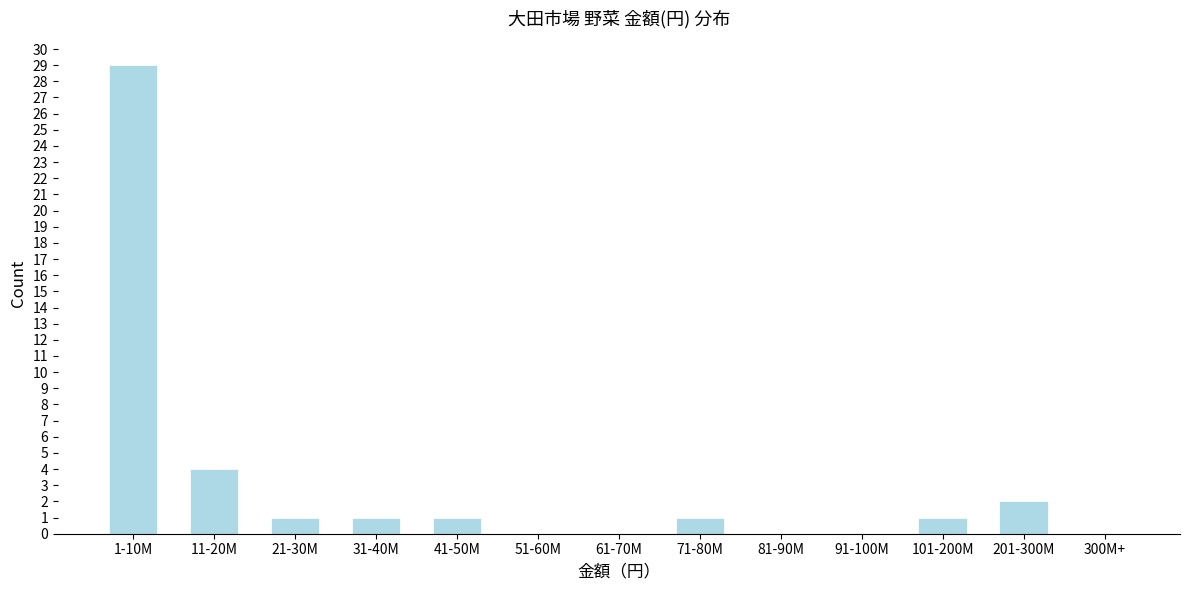

Reading right to left, transcribe all the data shown in this chart.

300M+=0	201-300M=2	101-200M=1	91-100M=0	81-90M=0	71-80M=1	61-70M=0	51-60M=0	41-50M=1	31-40M=1	21-30M=1	11-20M=4	1-10M=29